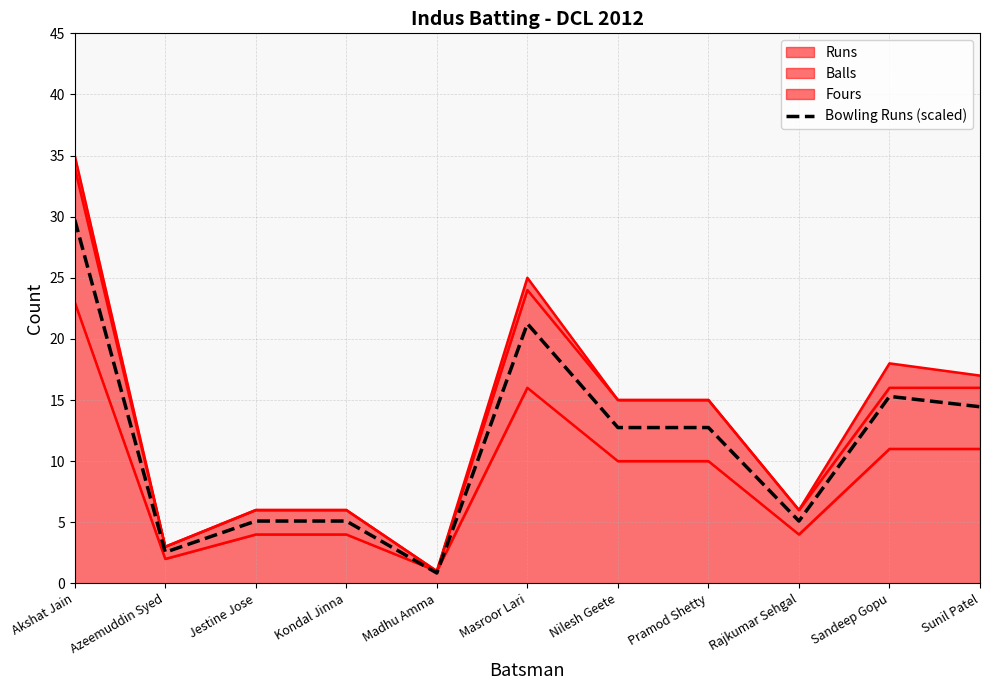

True or false: there are more than 2 points higher than both neighbors.

False